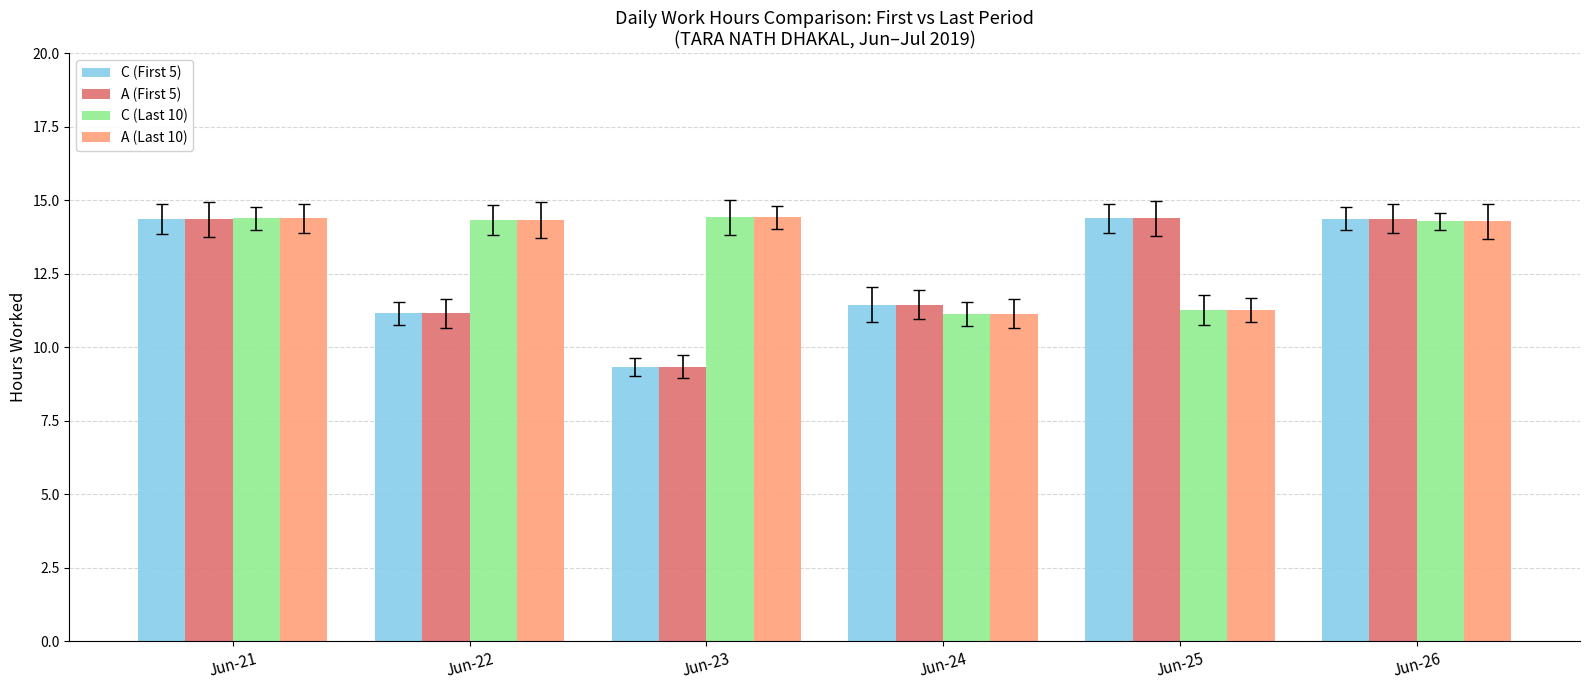

What is the minimum value for C (First 5)?

9.3